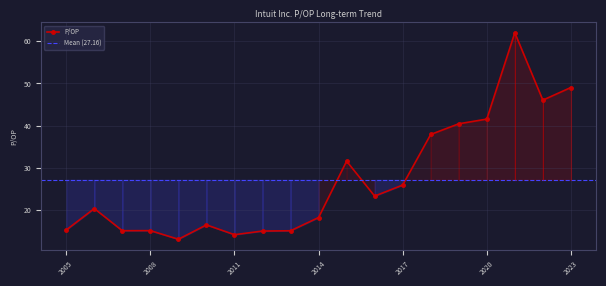

True or false: P/OP has more than 1 points higher than both neighbors.

True